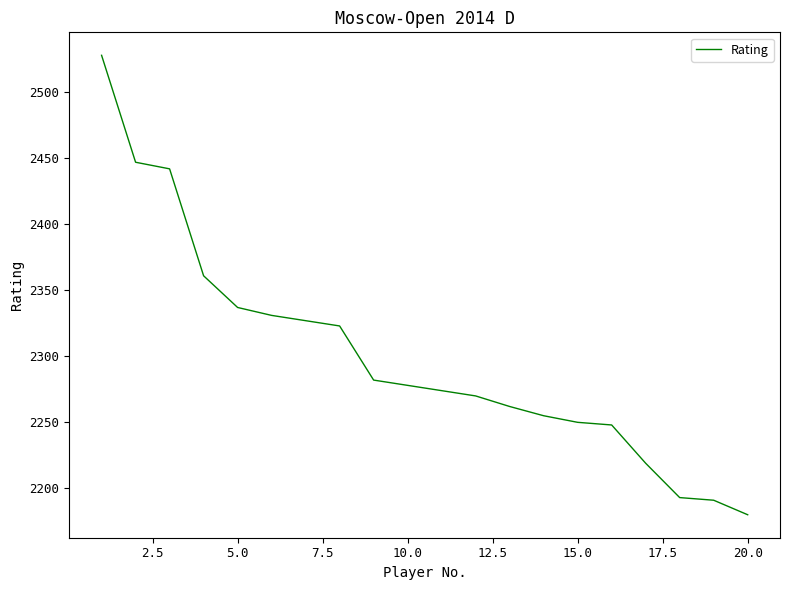

What is the difference between the maximum and minimum values?

348